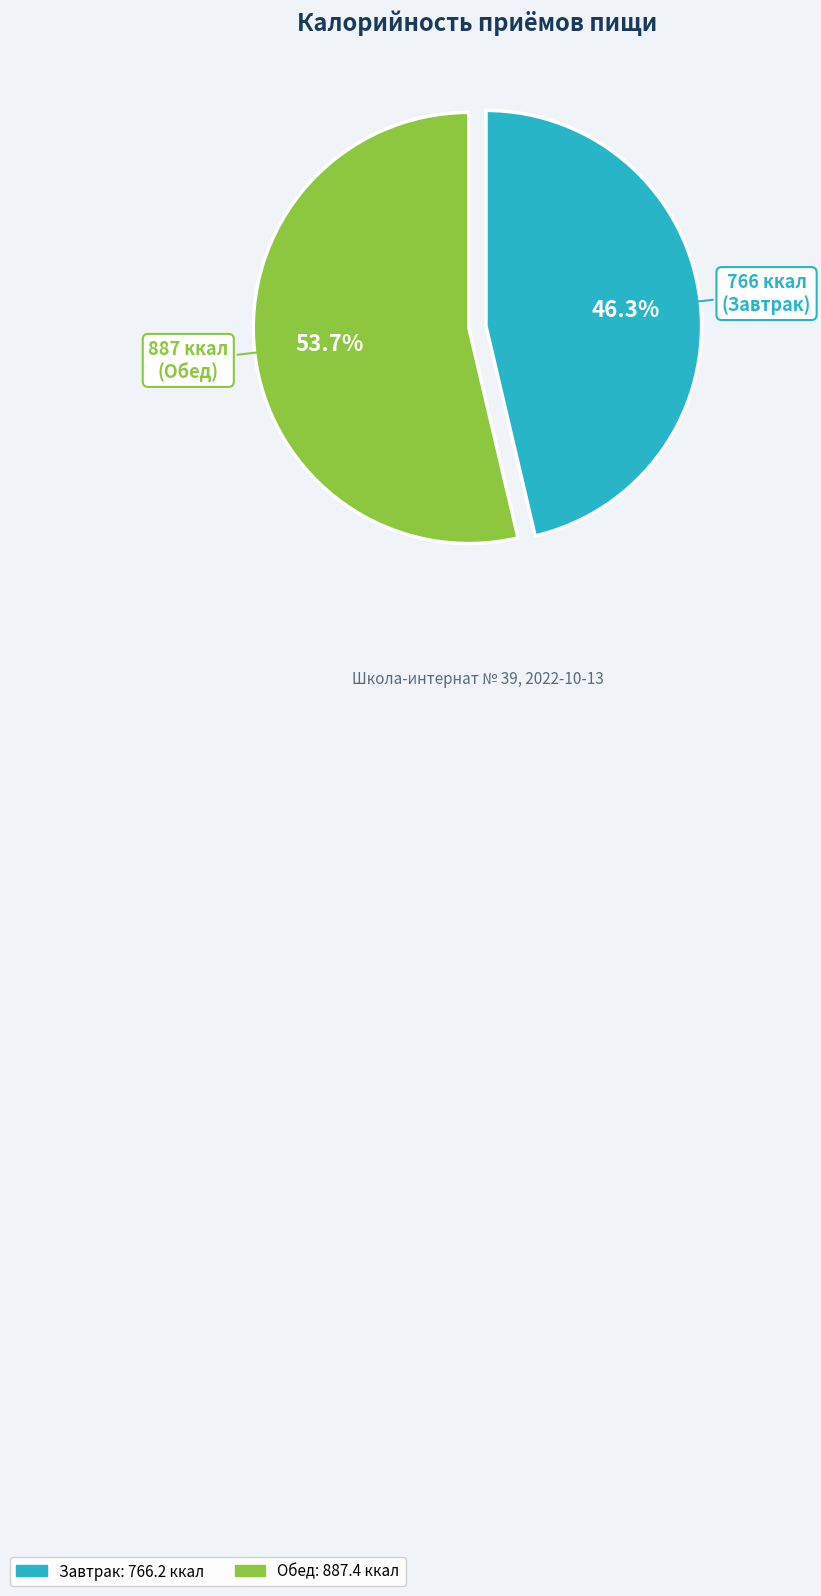

Is Обед the majority of the pie?

Yes